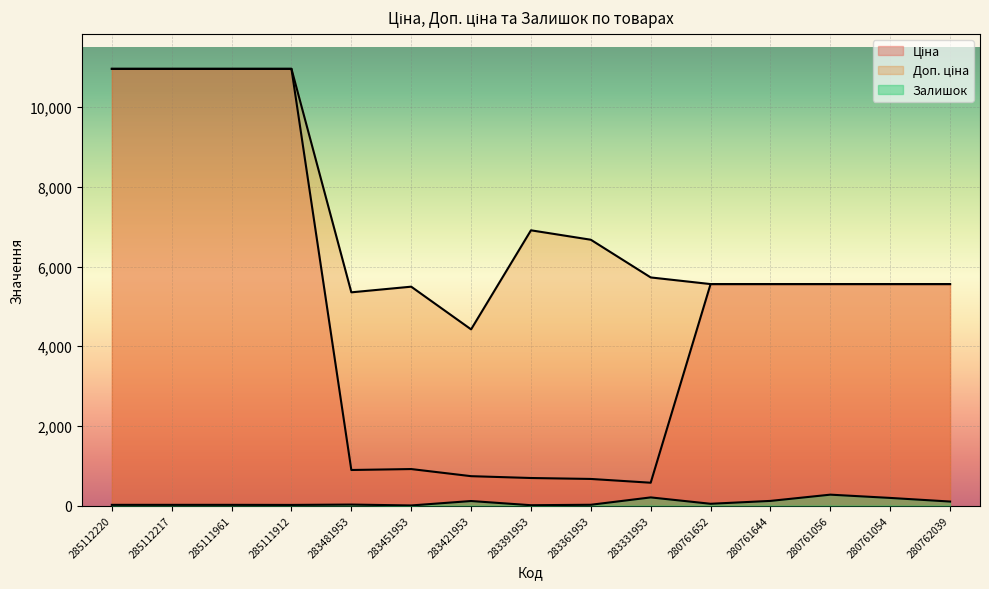

Reading left to right, what are all the values shown in this chart?

Ціна: 10964.4	10964.4	10964.4	10964.4	892.2	915.8	737.2	691.0	667.4	572.7	5560.3	5560.3	5560.3	5560.3	5560.3
Доп. ціна: 10964.4	10964.4	10964.4	10964.4	5353.1	5495.0	4423.0	6910.3	6673.6	5727.0	5560.3	5560.3	5560.3	5560.3	5560.3
Залишок: 17.0	17.0	17.0	15.0	24.0	2.0	113.0	8.0	19.0	204.0	44.0	116.0	273.0	191.0	100.0